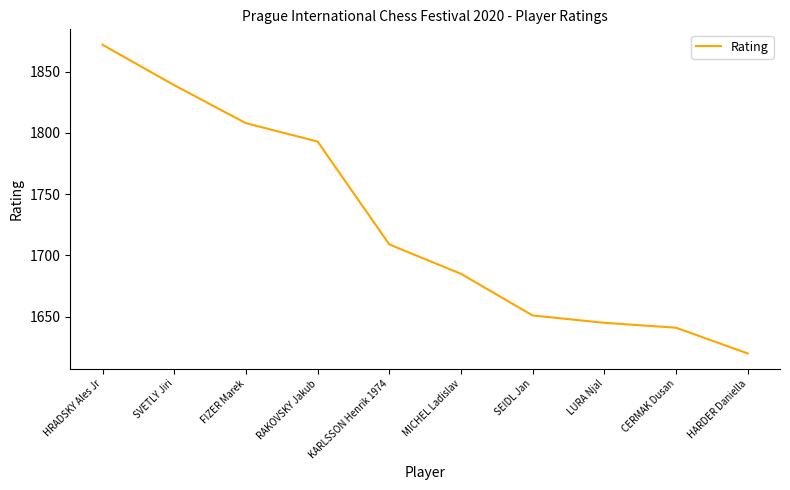

What position from the left is CERMAK Dusan?

9